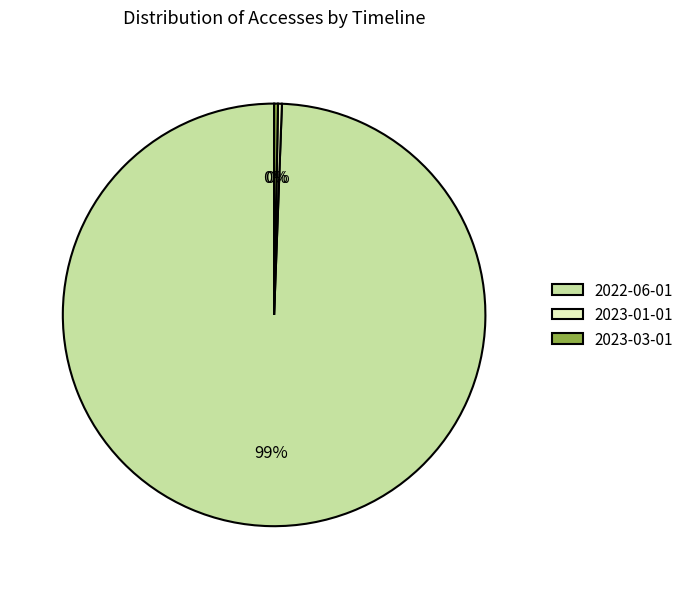

To the nearest percent, what is the average slice percentage?

33%